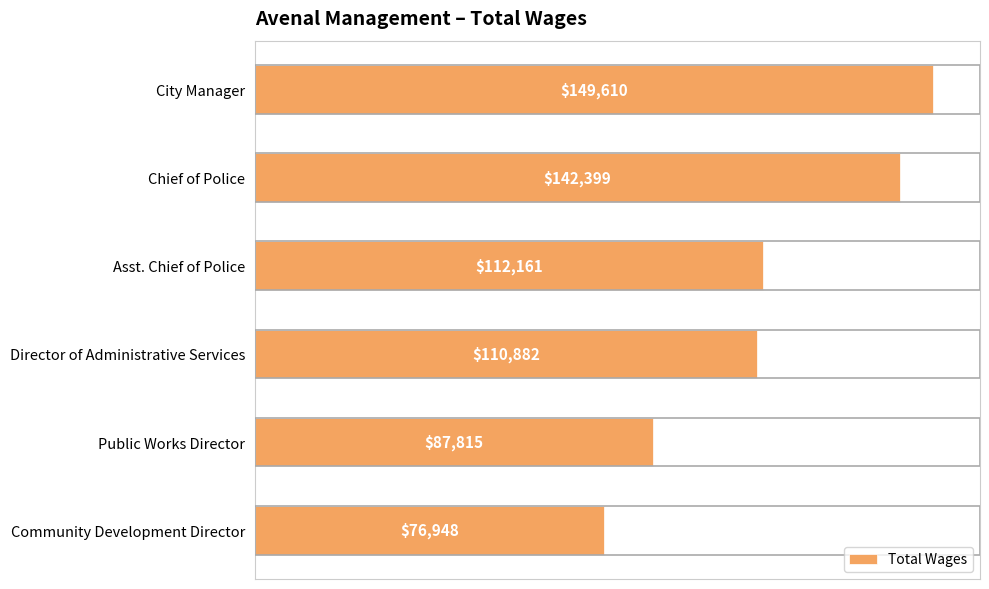

How many series are shown in this chart?

1